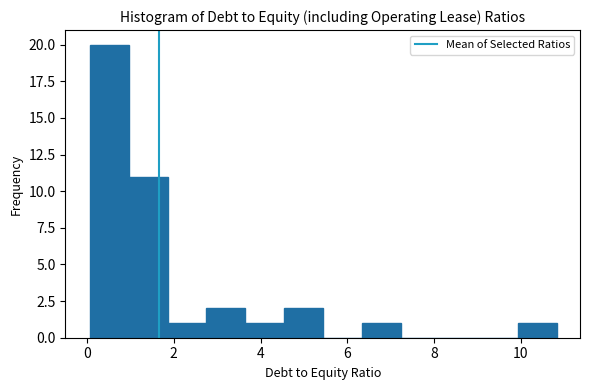

Reading left to right, transcribe this chart: for each bar, give the range it covers on the x-axis and its height. Neither the bar edges nor the heights are printed on the chart, so give them approximately, as read against the axes.

0.0 to 1.0: 20
1.0 to 1.8: 11
1.8 to 2.8: 1
2.8 to 3.6: 2
3.6 to 4.6: 1
4.6 to 5.4: 2
5.4 to 6.4: 0
6.4 to 7.2: 1
7.2 to 8.2: 0
8.2 to 9.0: 0
9.0 to 10.0: 0
10.0 to 10.8: 1